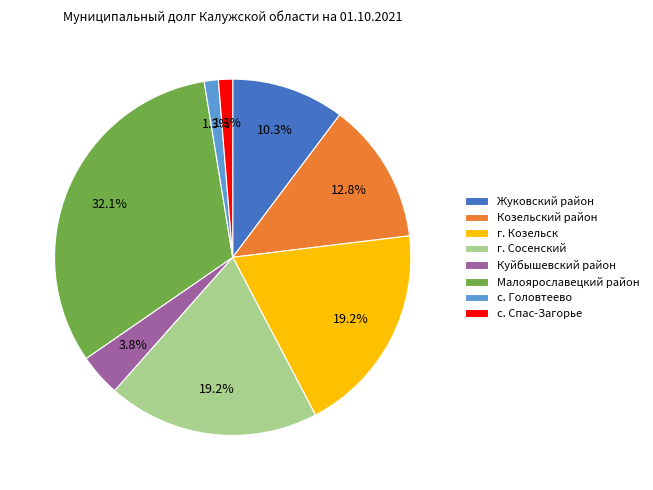

What percentage is the Жуковский район slice, to the nearest percent?

10%